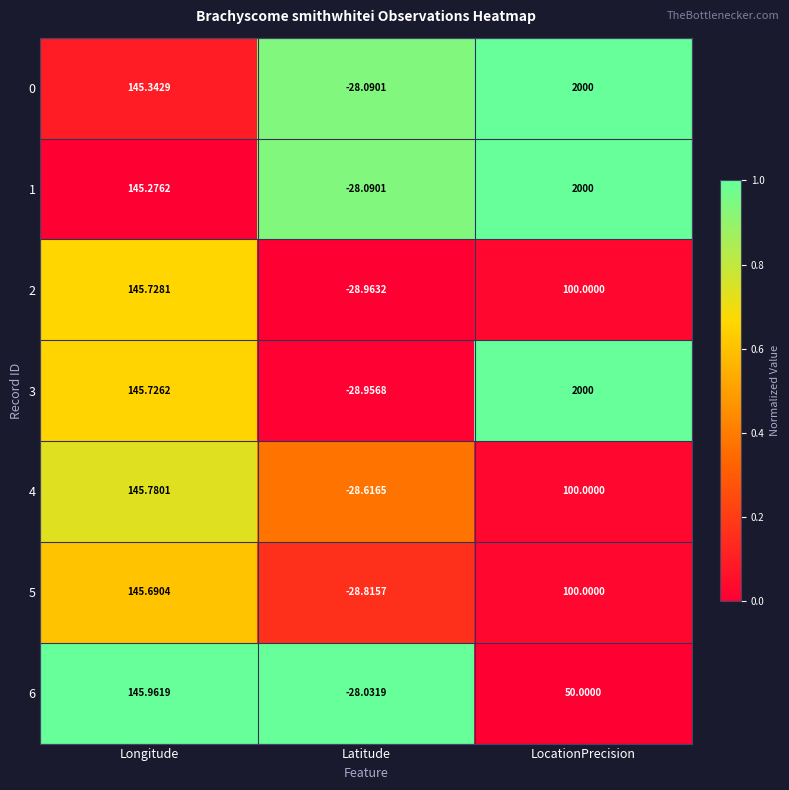

What is the total value across all series at Latitude?

-199.6